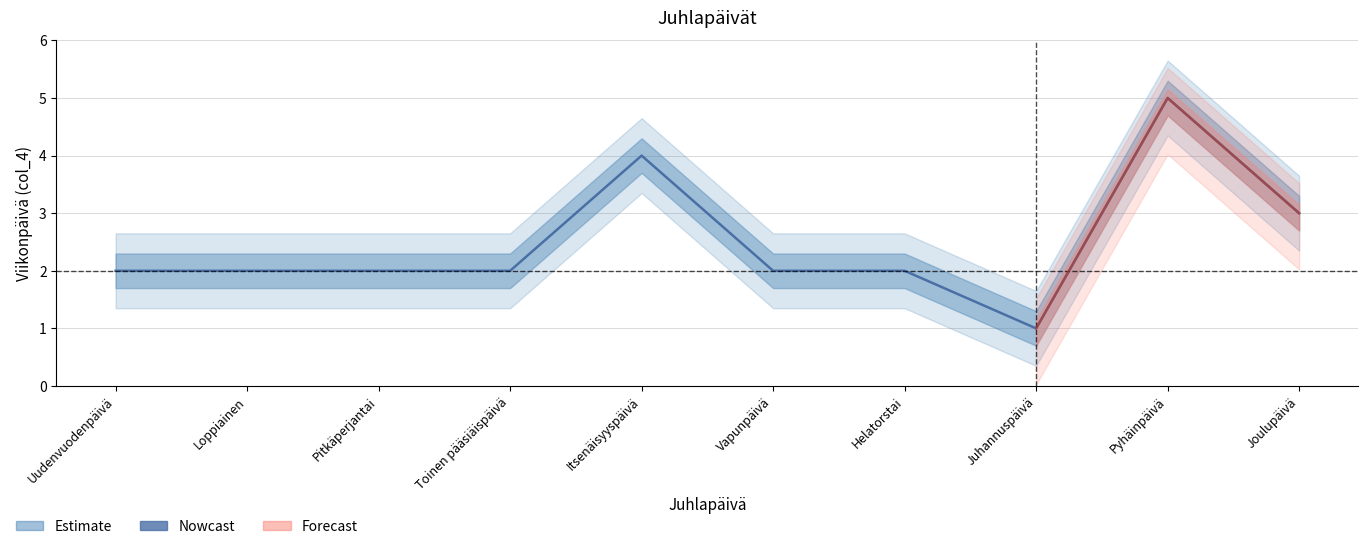

What is the label of the 1st point from the right?

Joulupäivä